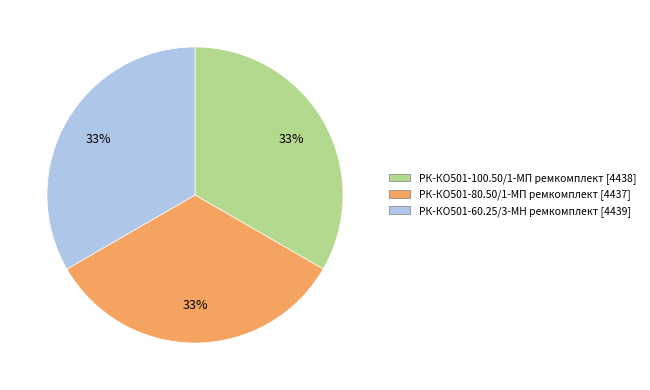

To the nearest percent, what is the average slice percentage?

33%